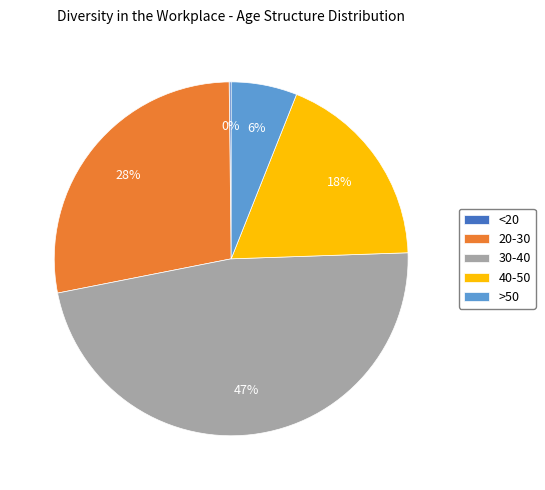

To the nearest percent, what percentage of the pie is 40-50?

18%